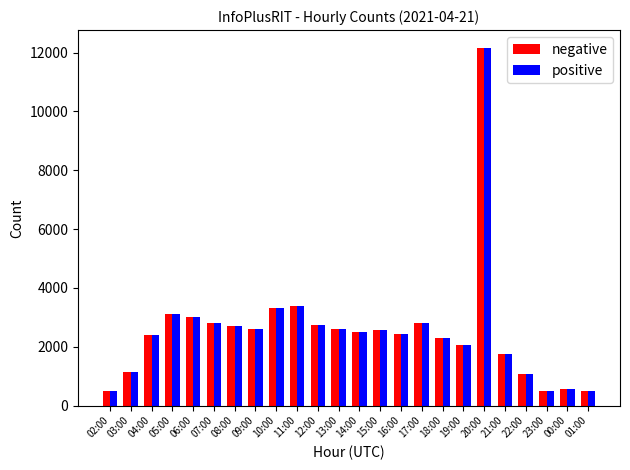

At which category does the chart reach its peak across all series?

20:00